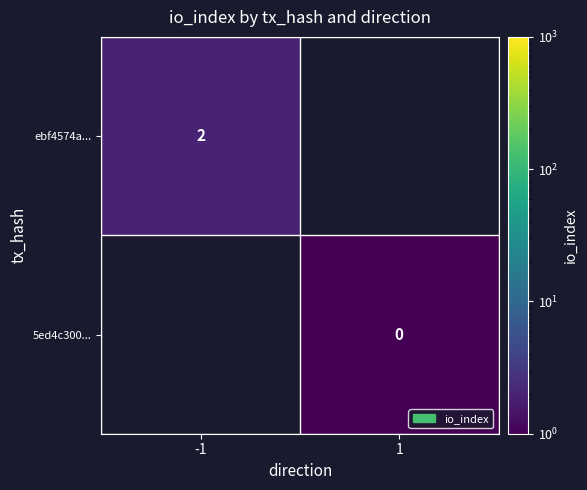

Count the number of data series in this chart.

2